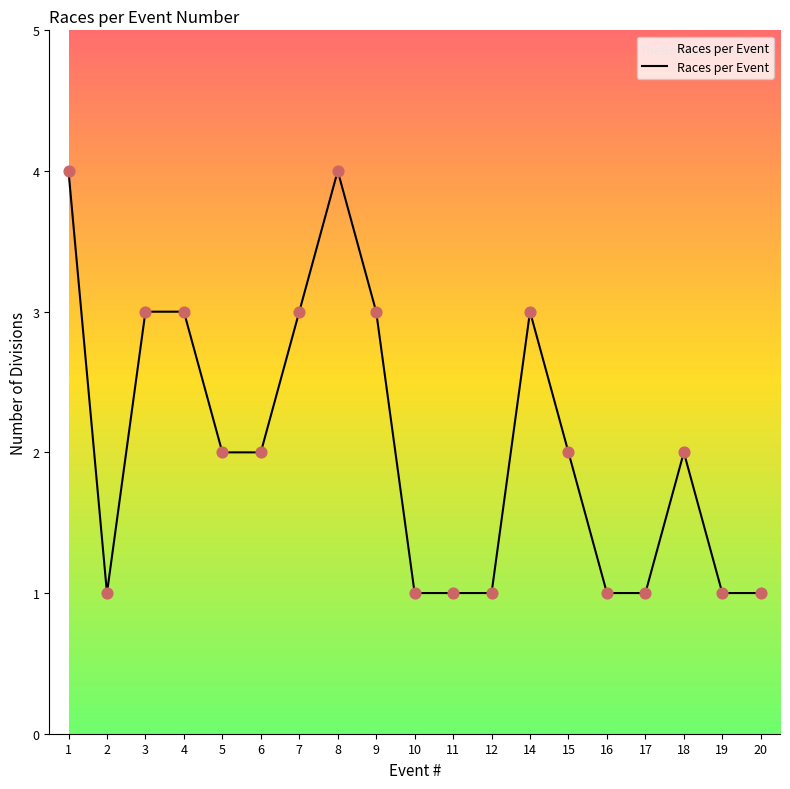

Which has a higher value, 15 or 20?

15